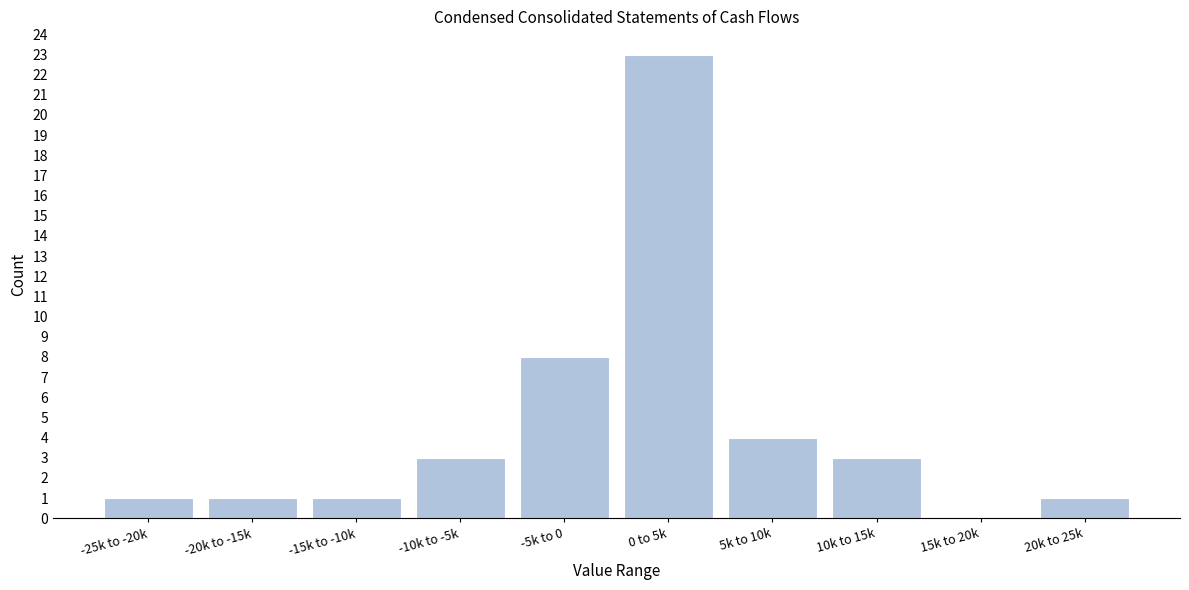

Reading left to right, list all the values displayed in this chart.

-25k to -20k=1	-20k to -15k=1	-15k to -10k=1	-10k to -5k=3	-5k to 0=8	0 to 5k=23	5k to 10k=4	10k to 15k=3	15k to 20k=0	20k to 25k=1